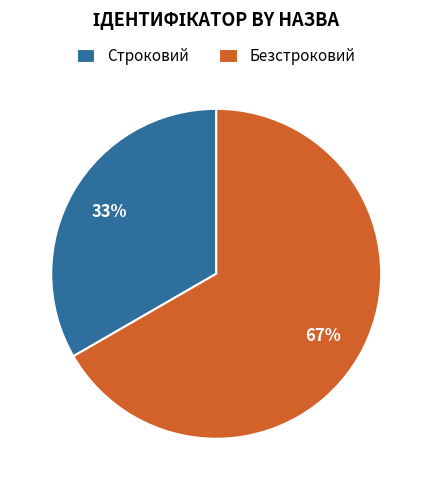

Is the sum of Безстроковий and Строковий greater than half?

Yes